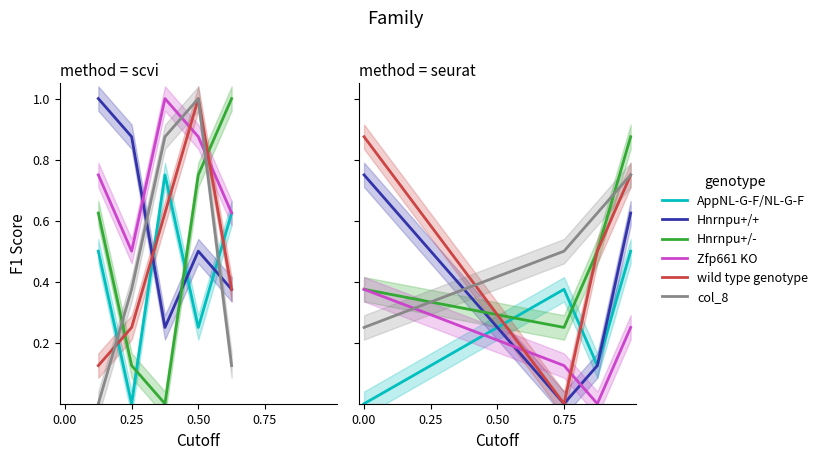

The Zfp661 KO series shows 0.0 at 0.75. True or false?

False